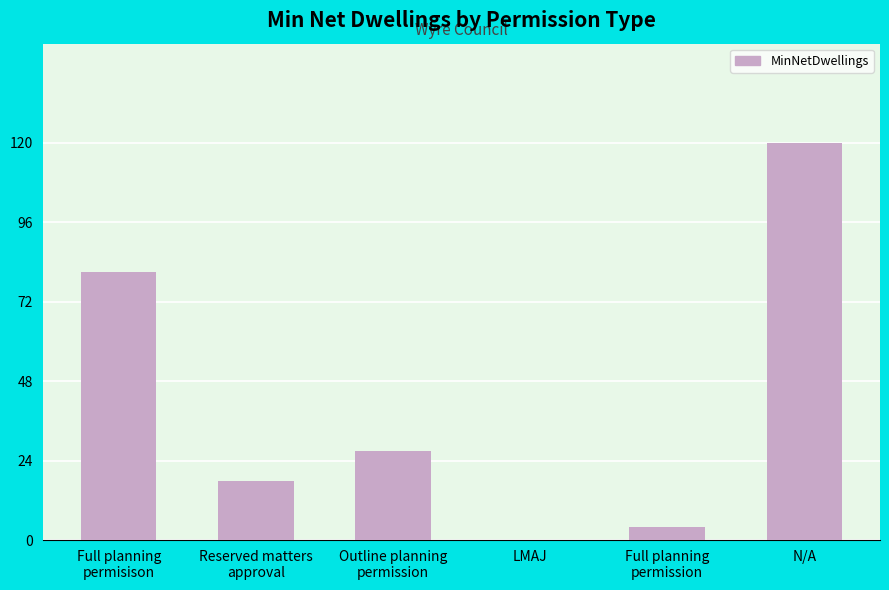

Is it true that the value at Outline planning
permission is 35?

False